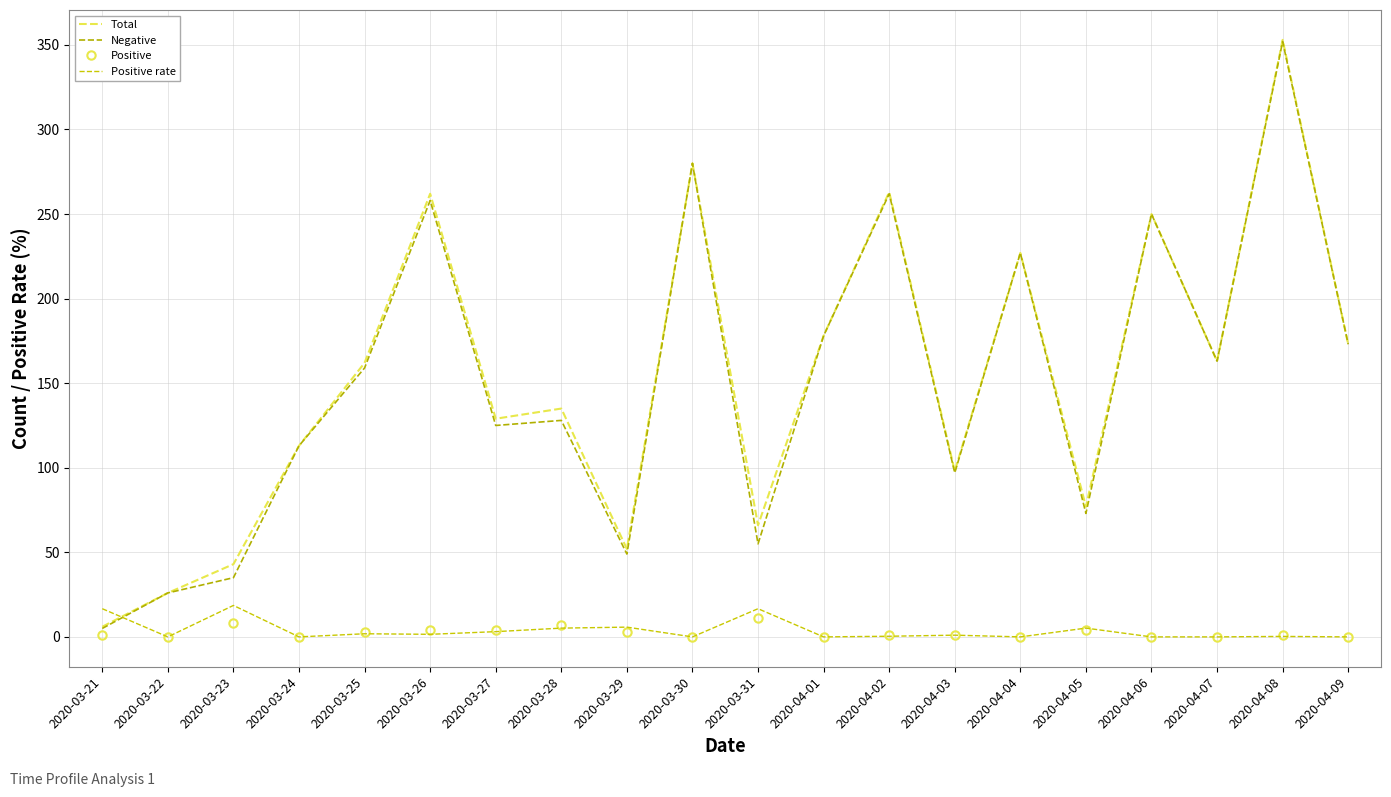

What are all the series names shown in the legend?

Total, Negative, Positive, Positive rate